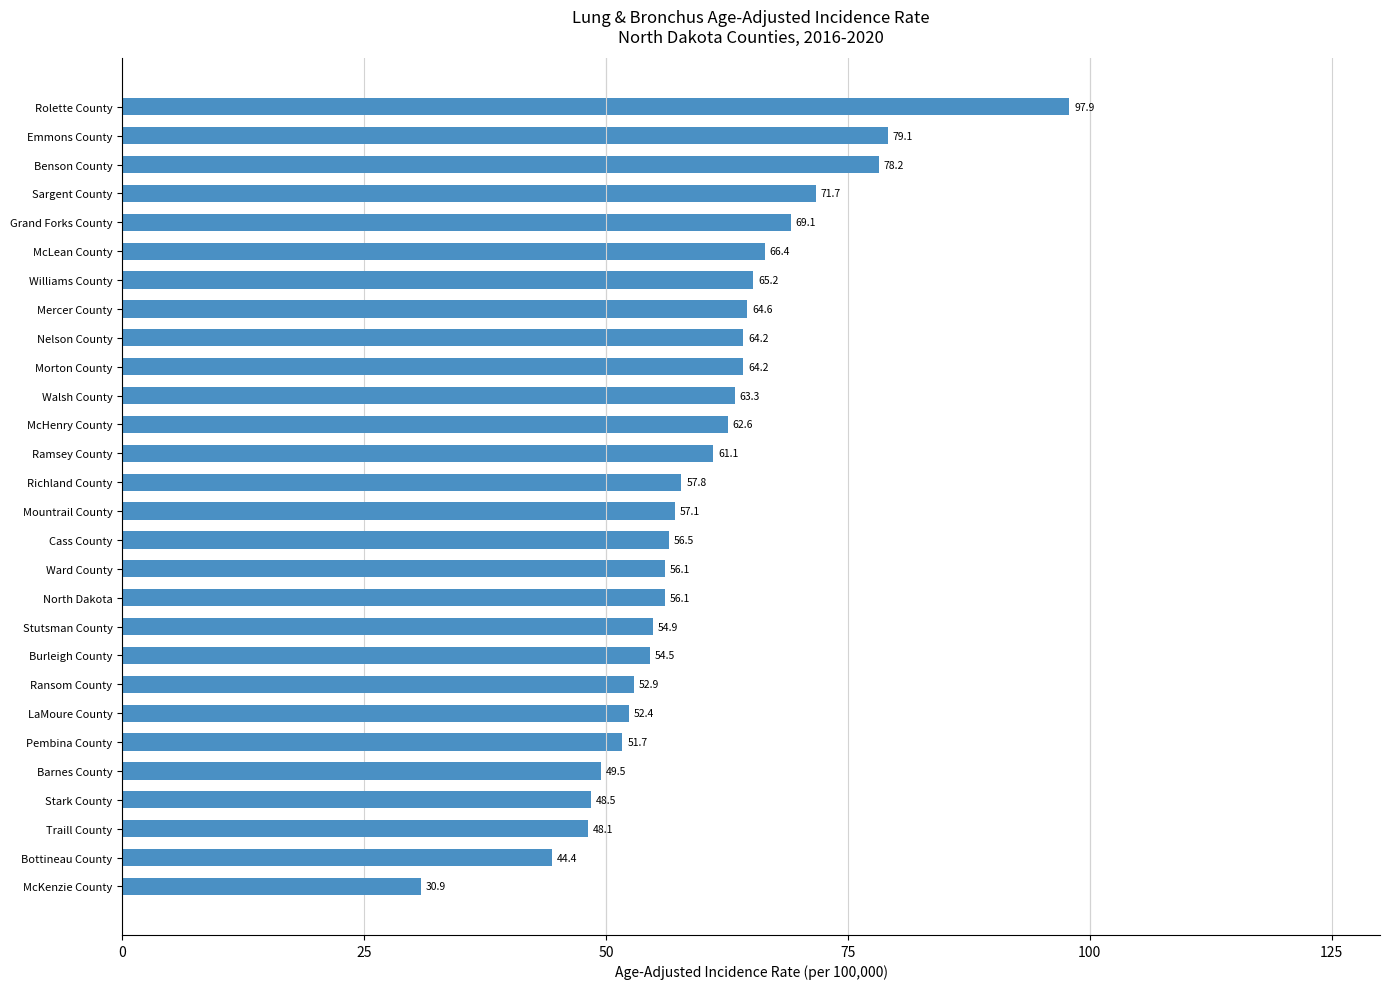

Is it true that the value at Mercer County is 38.5?

False